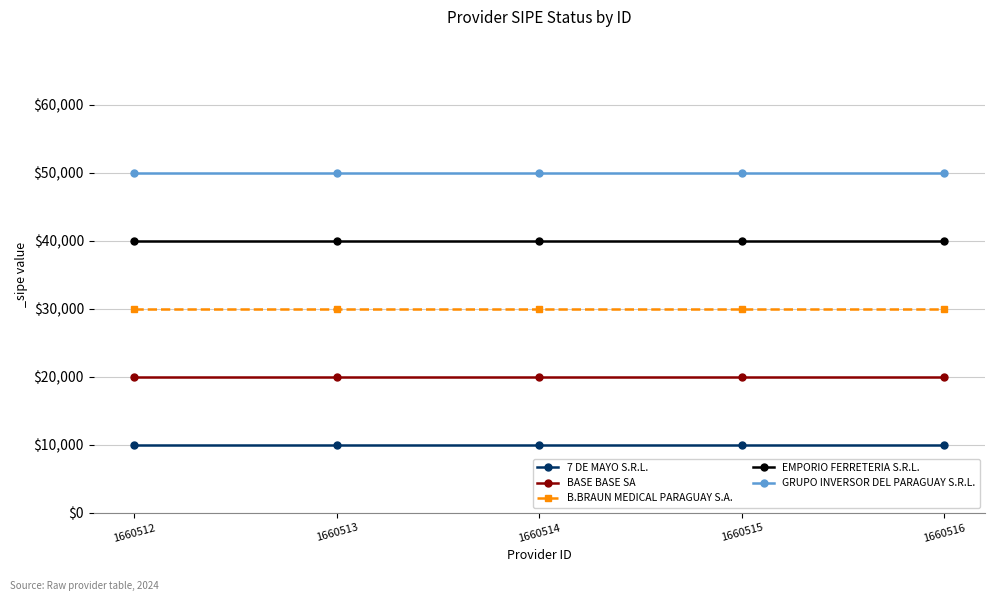

Rank the series at 1660515 from highest to lowest value.

GRUPO INVERSOR DEL PARAGUAY S.R.L., EMPORIO FERRETERIA S.R.L., B.BRAUN MEDICAL PARAGUAY S.A., BASE BASE SA, 7 DE MAYO S.R.L.